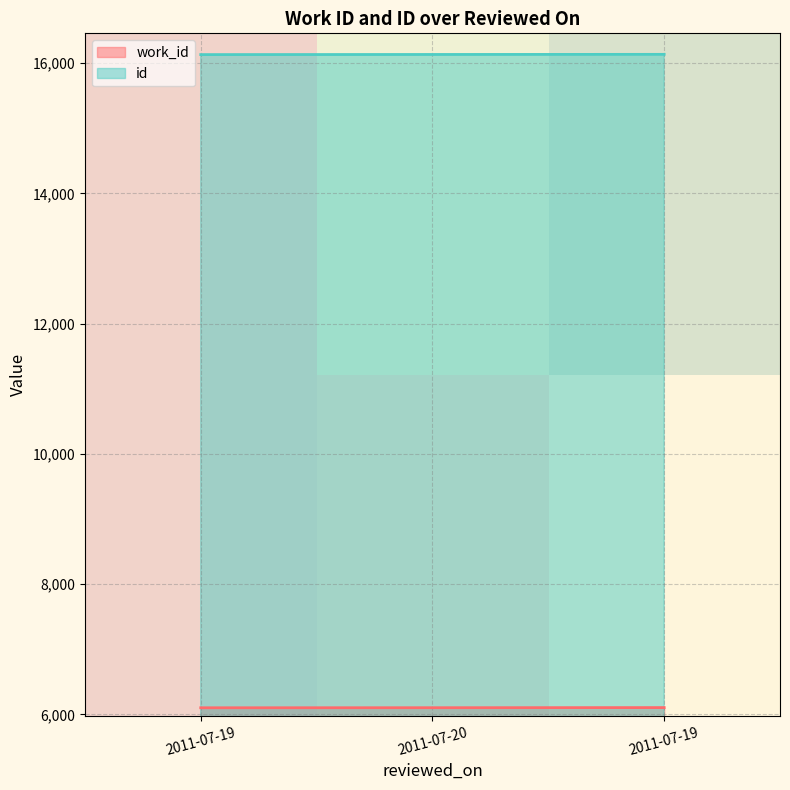

At how many categories does at least one series exceed 0?

3